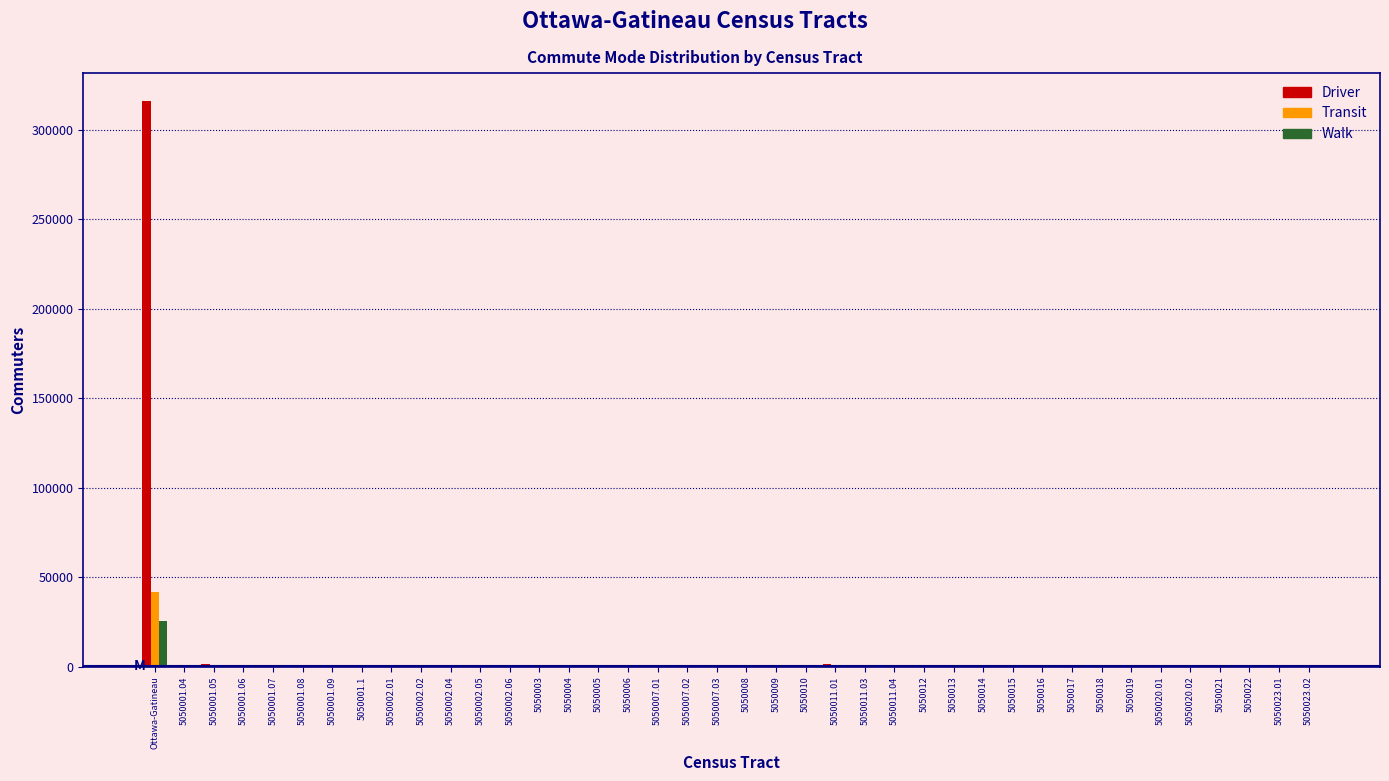

At which category is the sum across all series the highest?

Ottawa-Gatineau